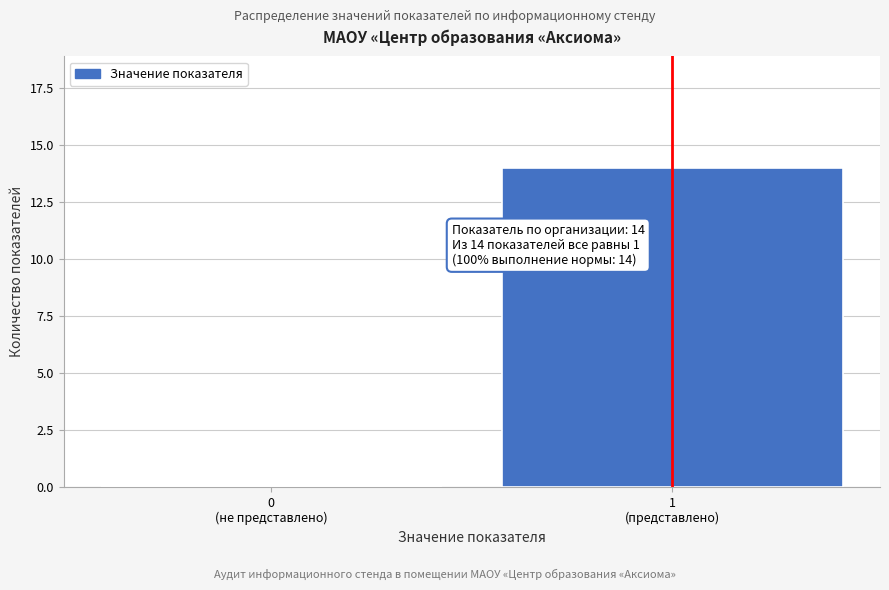

What is the maximum value shown in the chart?

14